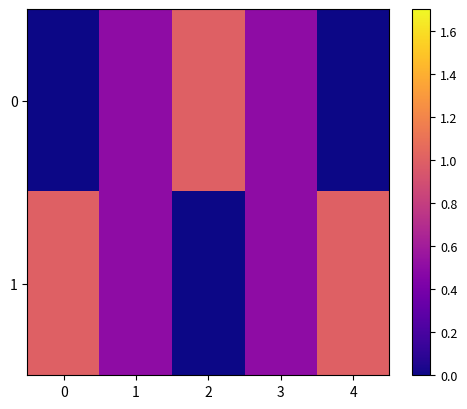

Reading left to right, transcribe all the data shown in this chart.

0: 0=0.0	1=0.5	2=1.0	3=0.5	4=0.0
1: 0=1.0	1=0.5	2=0.0	3=0.5	4=1.0